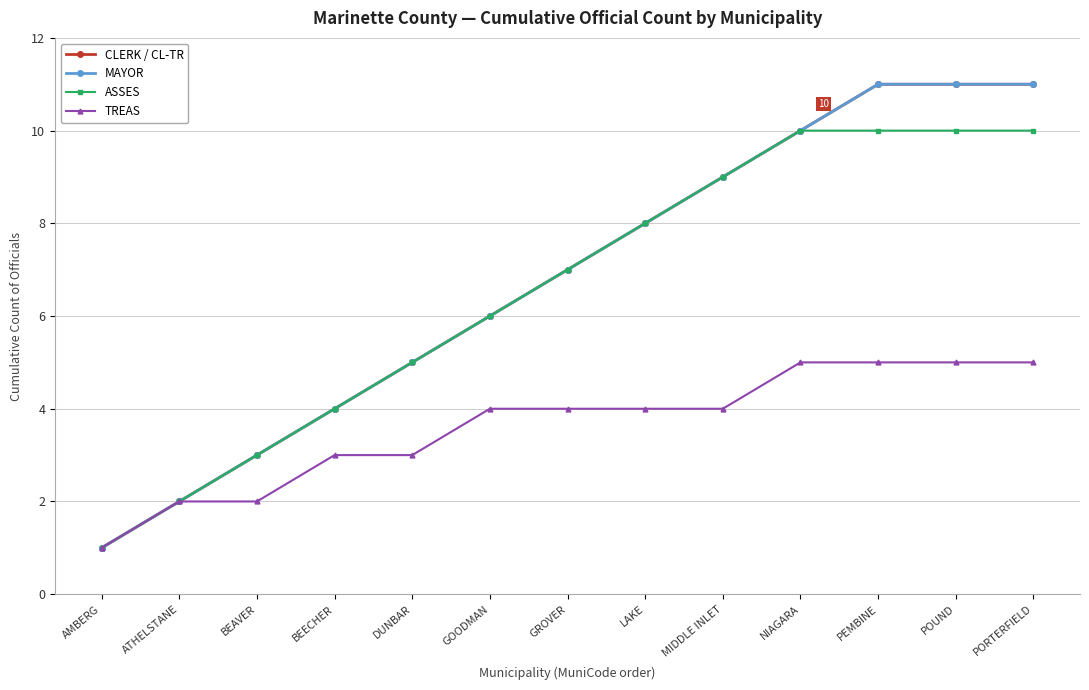

Reading left to right, what are all the values shown in this chart?

CLERK / CL-TR: AMBERG=1	ATHELSTANE=2	BEAVER=3	BEECHER=4	DUNBAR=5	GOODMAN=6	GROVER=7	LAKE=8	MIDDLE INLET=9	NIAGARA=10	PEMBINE=11	POUND=11	PORTERFIELD=11
MAYOR: AMBERG=1	ATHELSTANE=2	BEAVER=3	BEECHER=4	DUNBAR=5	GOODMAN=6	GROVER=7	LAKE=8	MIDDLE INLET=9	NIAGARA=10	PEMBINE=11	POUND=11	PORTERFIELD=11
ASSES: AMBERG=1	ATHELSTANE=2	BEAVER=3	BEECHER=4	DUNBAR=5	GOODMAN=6	GROVER=7	LAKE=8	MIDDLE INLET=9	NIAGARA=10	PEMBINE=10	POUND=10	PORTERFIELD=10
TREAS: AMBERG=1	ATHELSTANE=2	BEAVER=2	BEECHER=3	DUNBAR=3	GOODMAN=4	GROVER=4	LAKE=4	MIDDLE INLET=4	NIAGARA=5	PEMBINE=5	POUND=5	PORTERFIELD=5